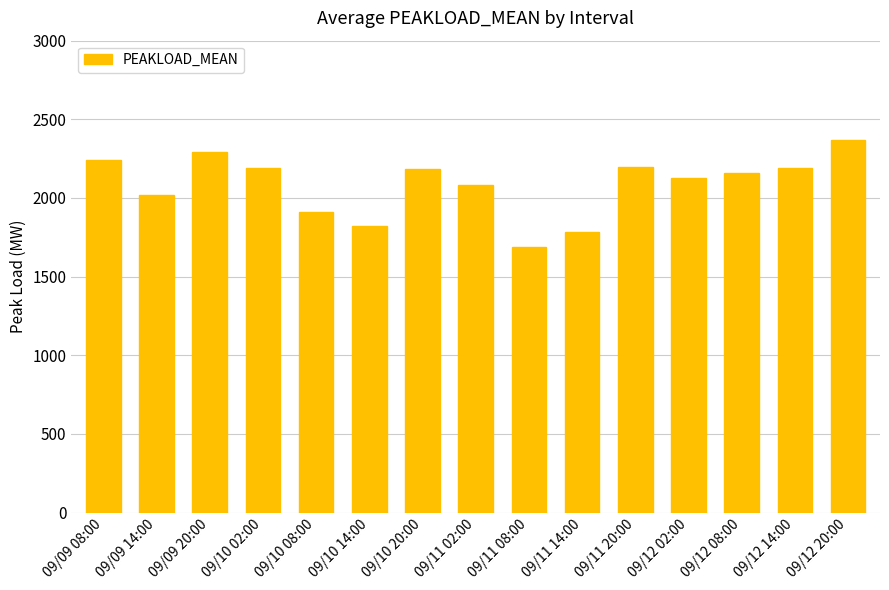

Approximately how many times larger is the value at 09/10 08:00 compared to 09/09 14:00?

0.9